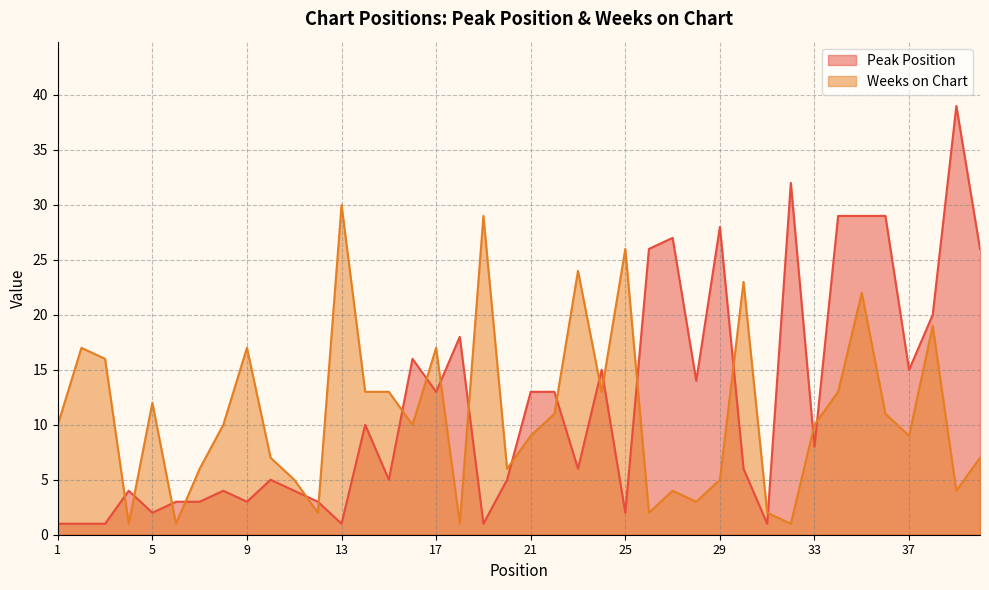

Where do Weeks on Chart and Peak Position first cross each other?

3 and 4